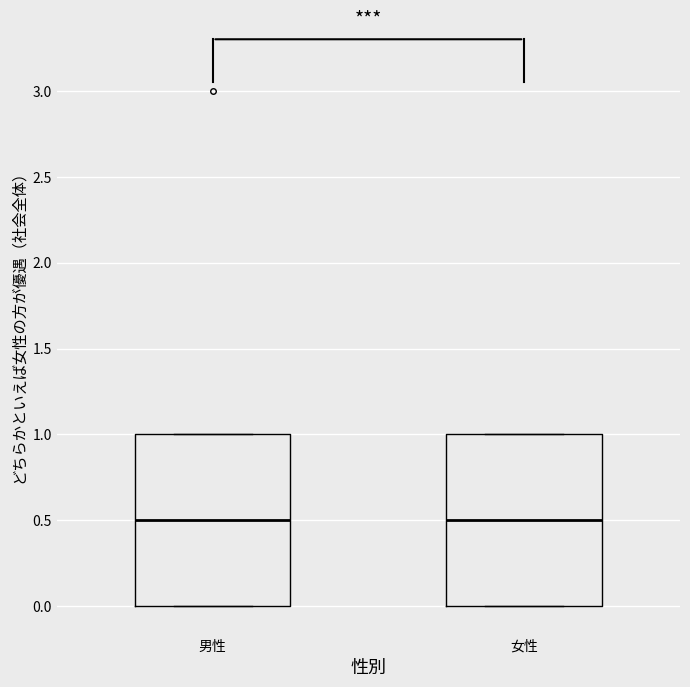

Reading left to right, read every box against the y-axis: the position of its median line, the range the box covers, and the ends of its whiskers. The values are not printed on the chart, so give them approximately, as read against the axis.

男性: median 0.5, box 0.0 to 1.0, whiskers 0.0 to 1.0
女性: median 0.5, box 0.0 to 1.0, whiskers 0.0 to 1.0